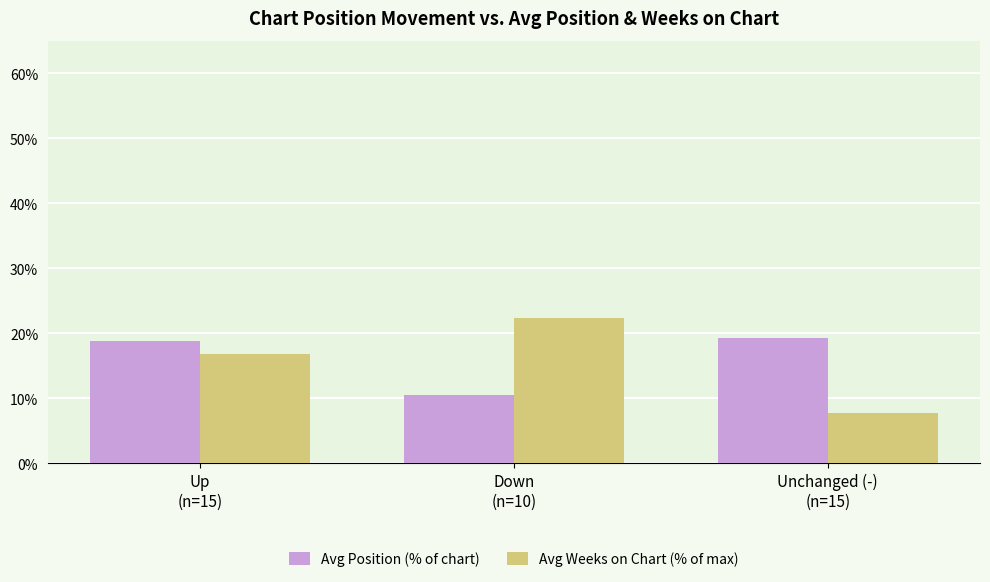

Rank the series at Down
(n=10) from lowest to highest value.

Avg Position (% of chart), Avg Weeks on Chart (% of max)